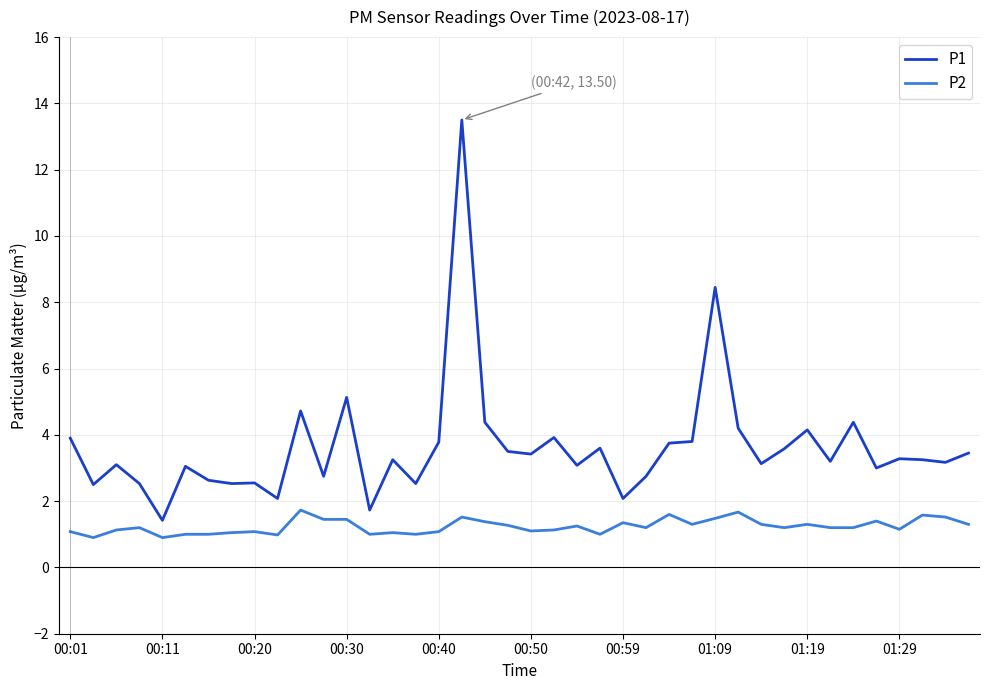

What is the difference between the maximum and minimum values in the P2 series?

0.8